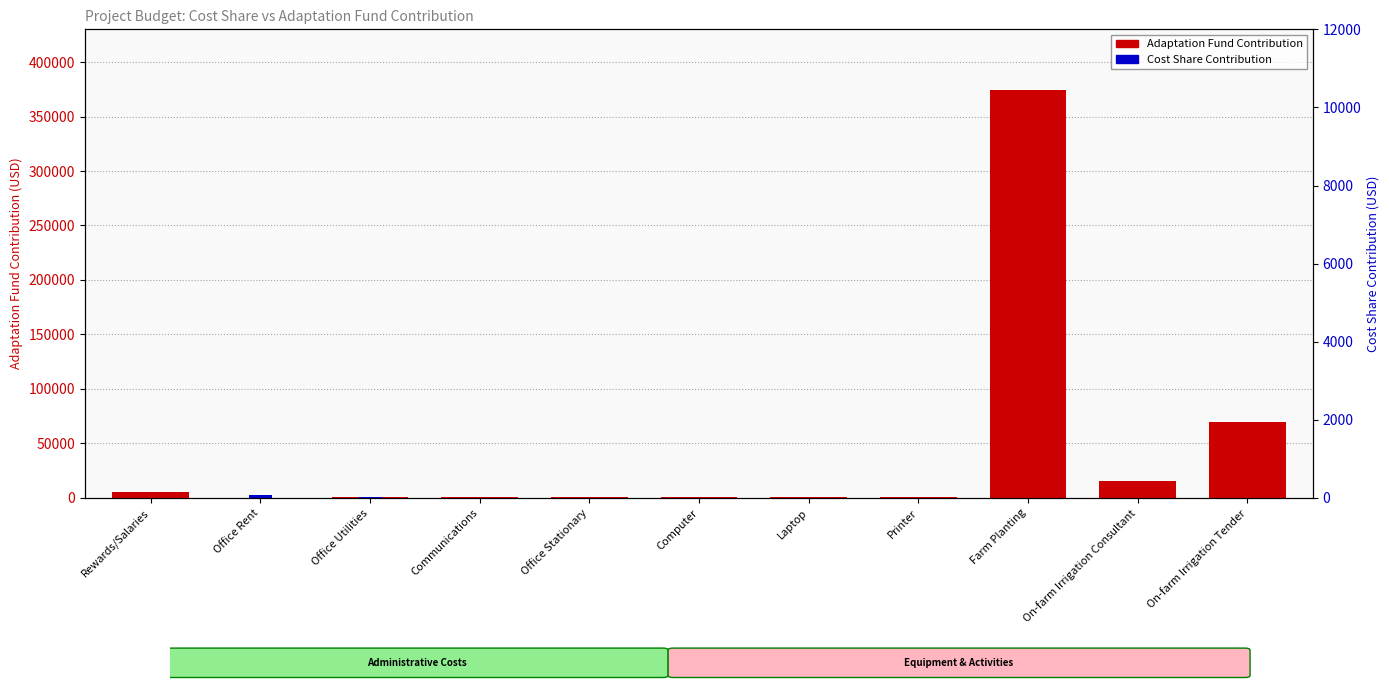

What is the label of the 5th bar from the right?

Laptop